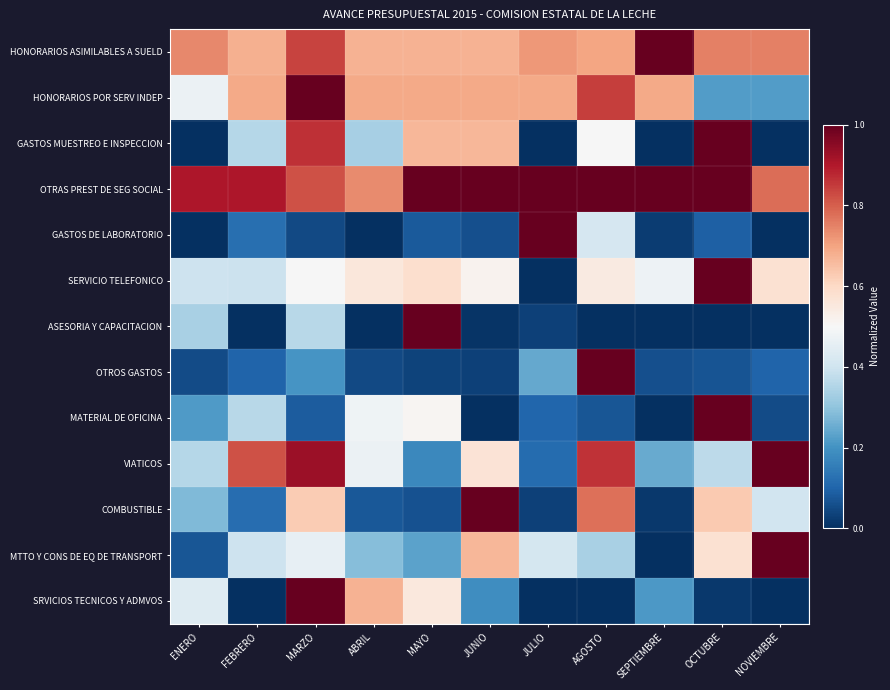

What is the difference between the highest and lowest values at MARZO?

1.0